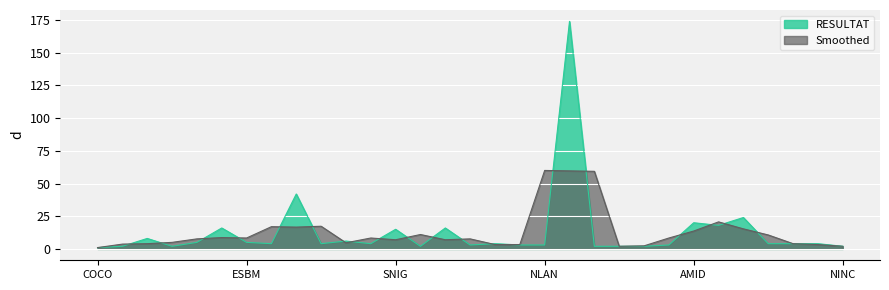

How many lines are shown in the chart?

2